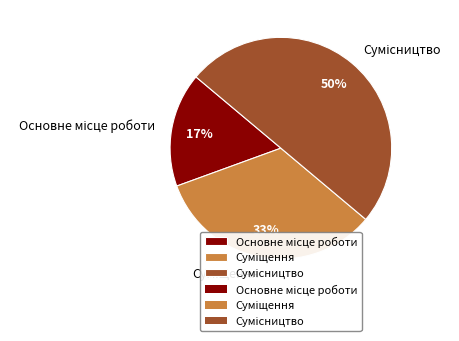

To the nearest percent, what is the average slice percentage?

33%